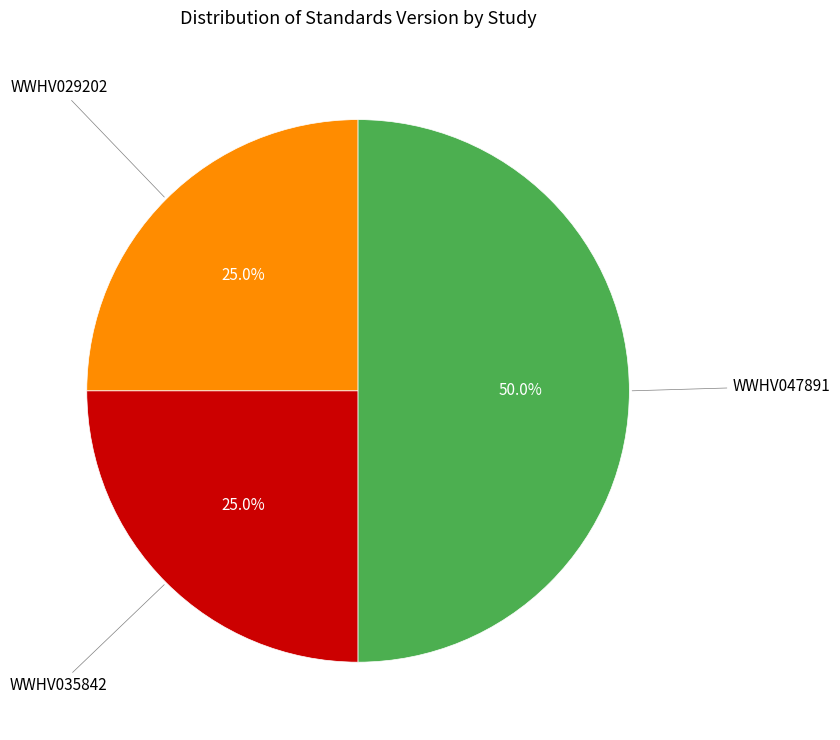

How many slices are in this pie chart?

3